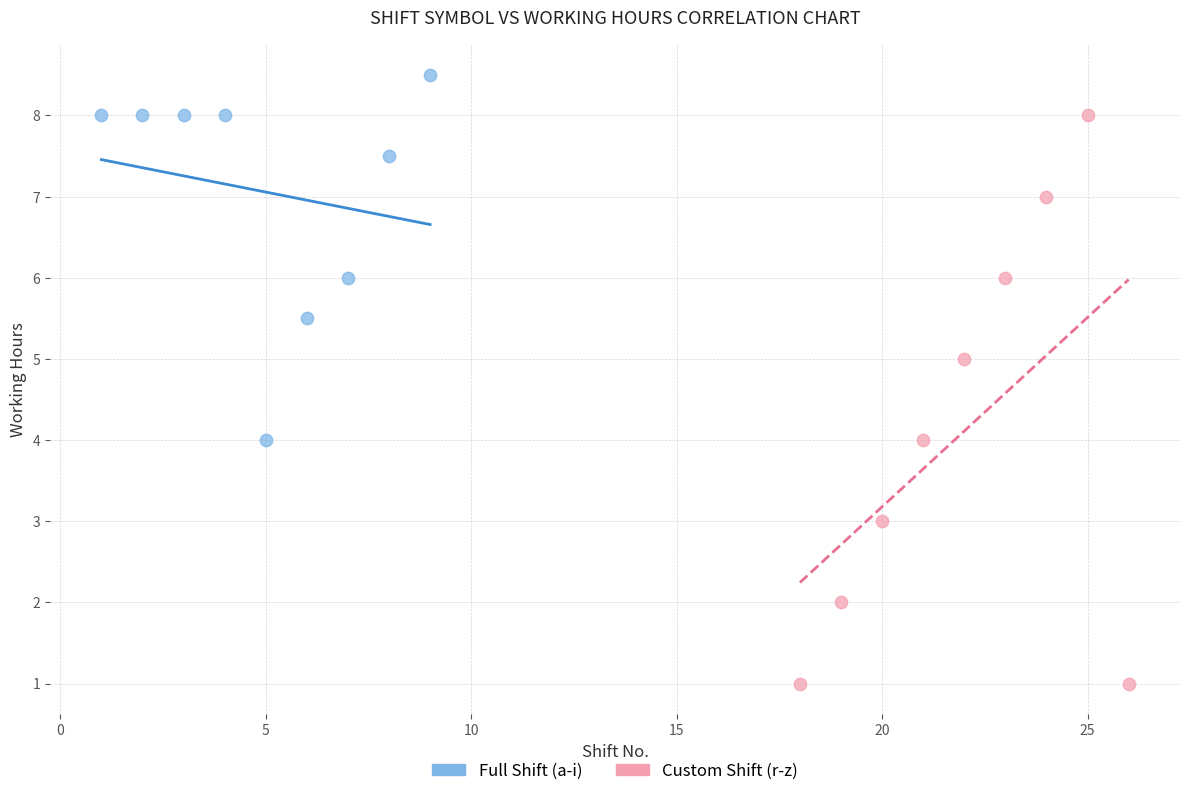

Which series has the largest Y range (max minus min)?

Custom Shift (r-z)